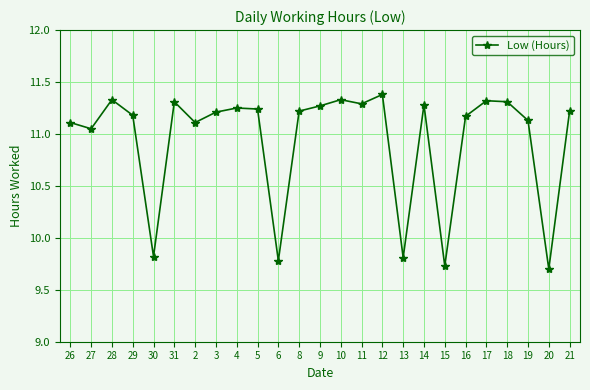

What position from the left is 29?

4